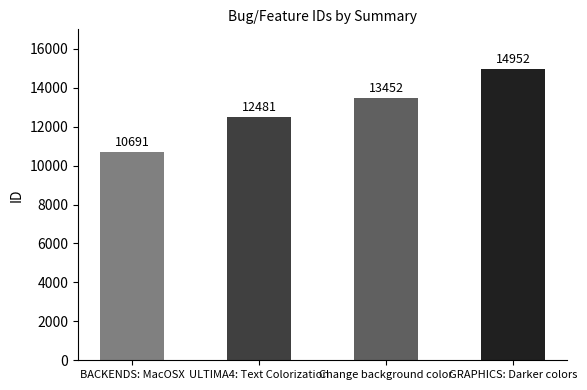

Count the number of data series in this chart.

1